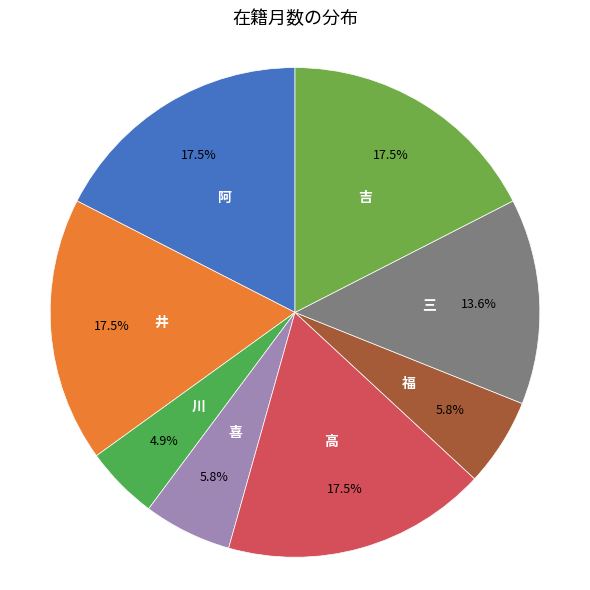

How many segments does this pie chart have?

8